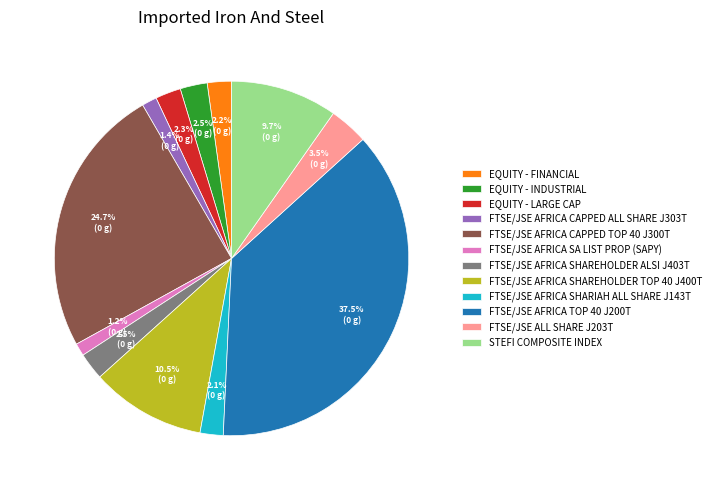

Does any single category account for the majority?

No